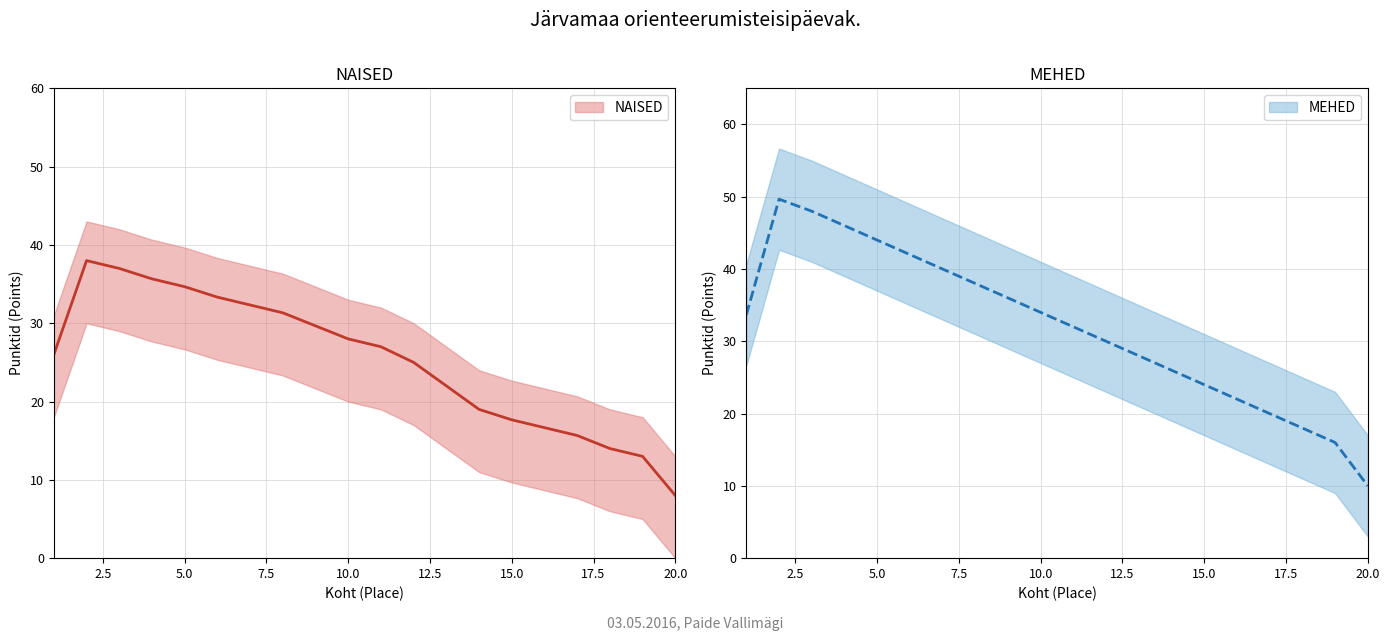

True or false: MEHED and NAISED cross at least once.

False